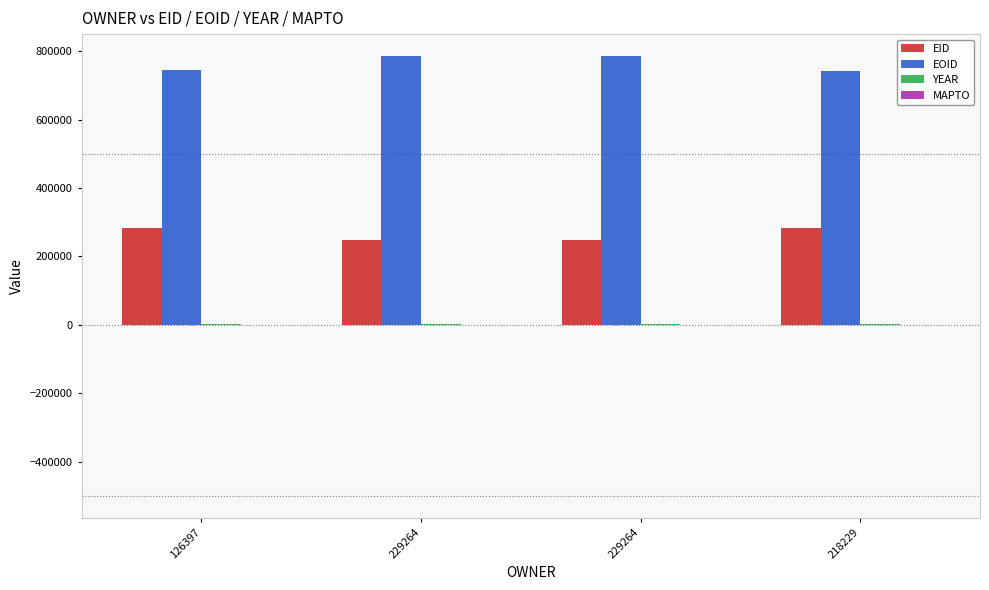

Are the bars grouped side by side (vs. stacked)?

Yes